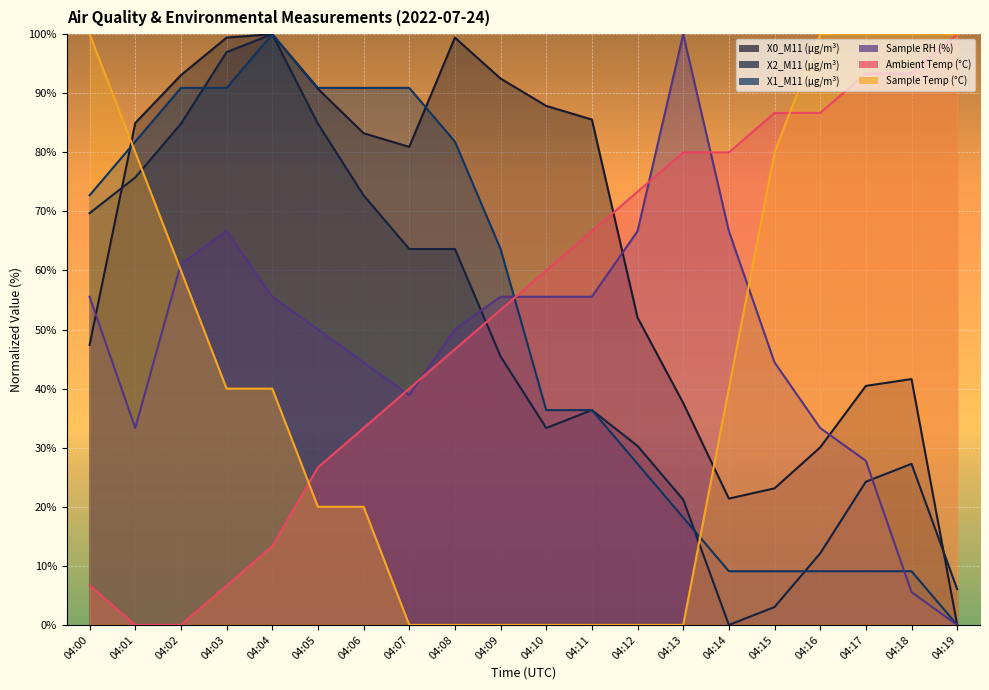

Is the value of X0_M11 (μg/m³) at 04:09 greater than the value of Sample RH (%) at 04:15?

Yes